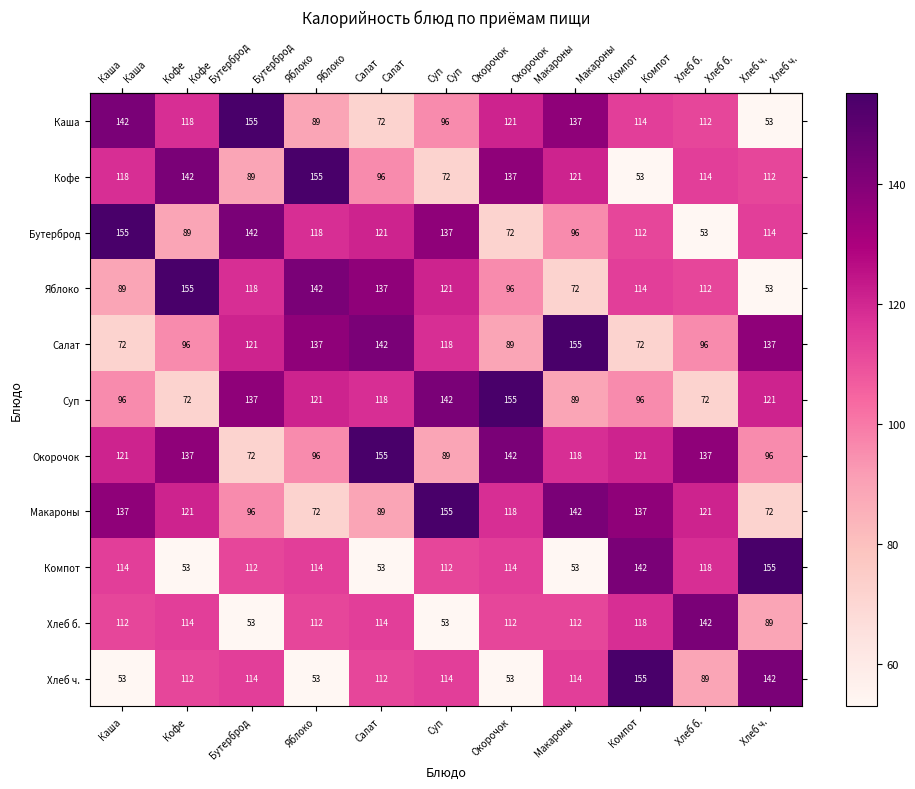

What is the sum of all Каша values?

1209